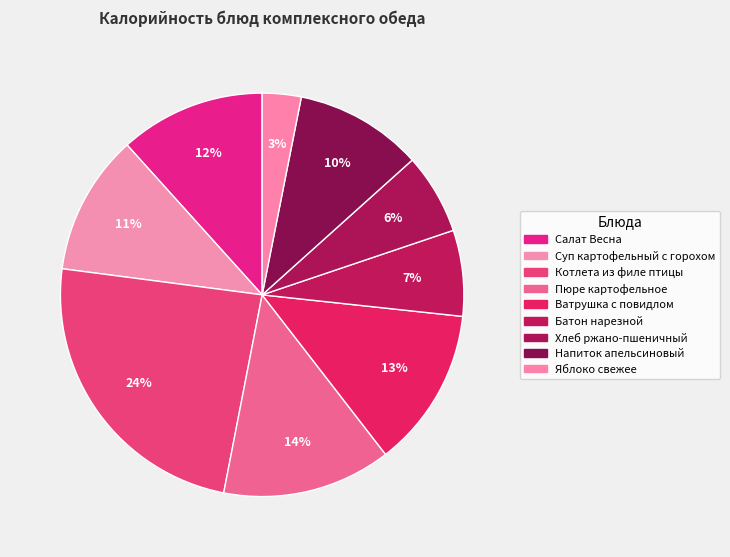

The Хлеб ржано-пшеничный slice represents 6% of the pie. True or false?

True